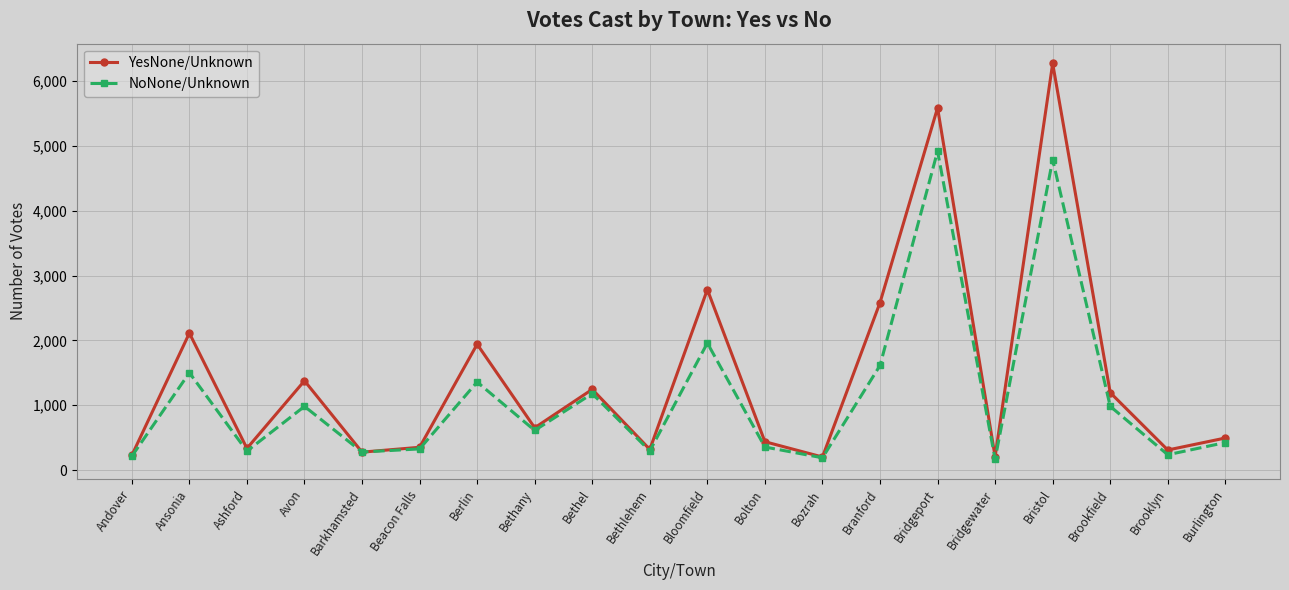

At which category does NoNone/Unknown reach its first local valley?

Ashford